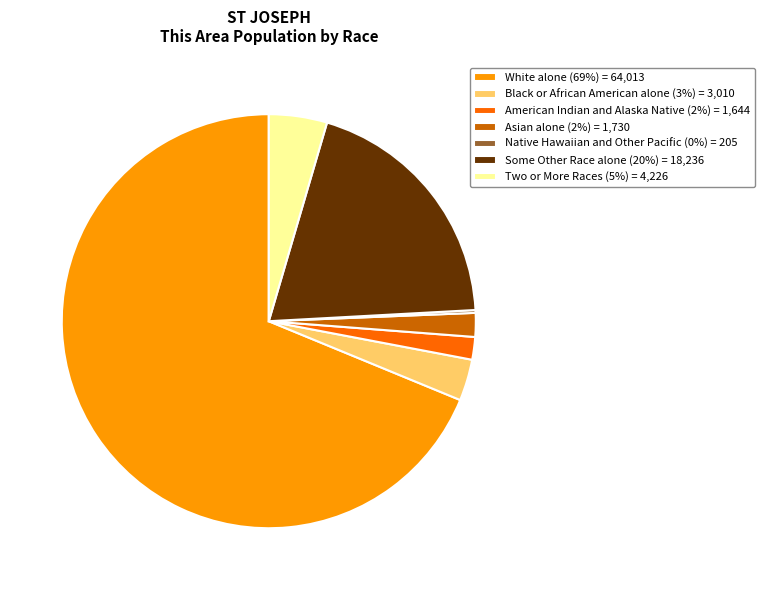

Is it true that Some Other Race alone is 20% of the pie?

True